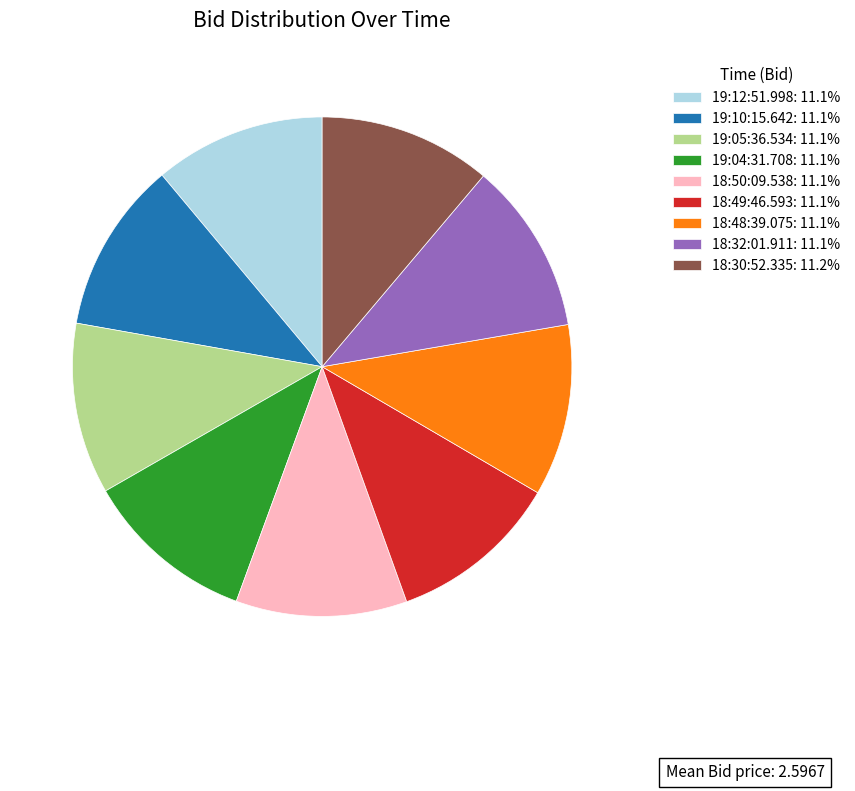

Combined, do 19:10:15.642: 11.1% and 19:05:36.534: 11.1% account for over 50%?

No